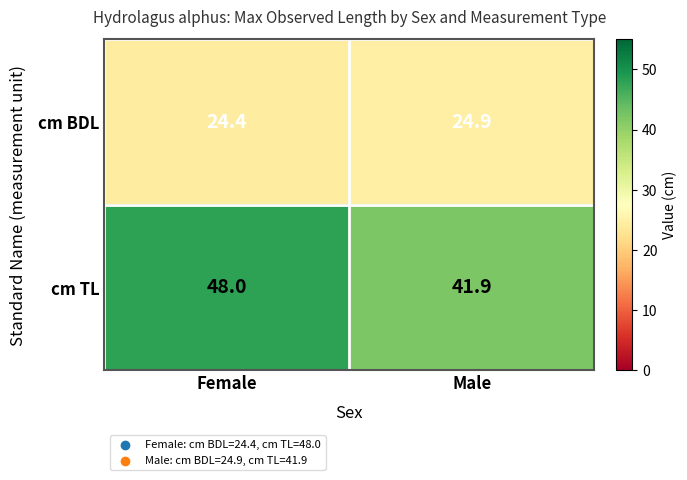

Count the number of data series in this chart.

2